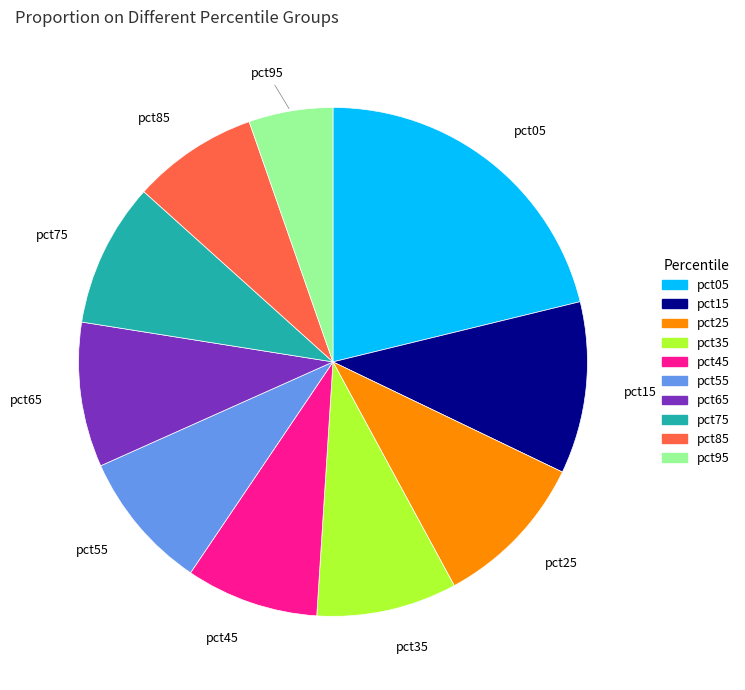

True or false: pct75 accounts for 9% of the total.

True